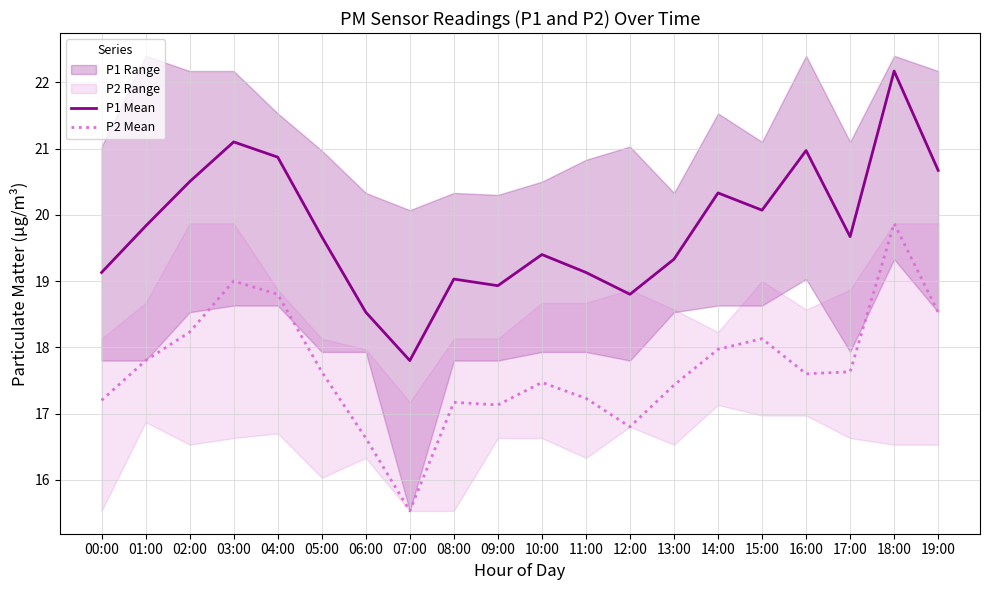

What is the average value of the P2 Mean series?

17.7